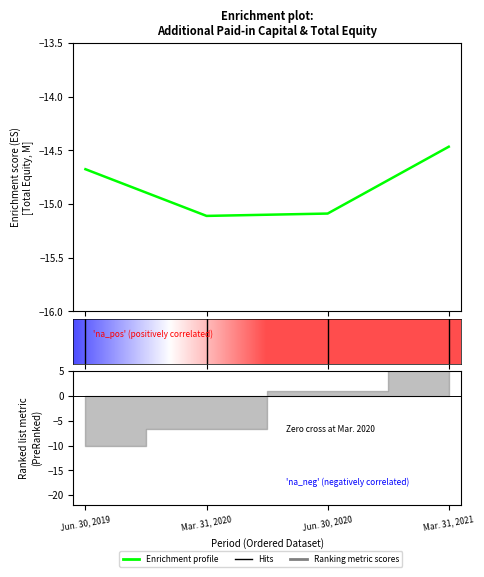

What is the sum of all values?

-59.3